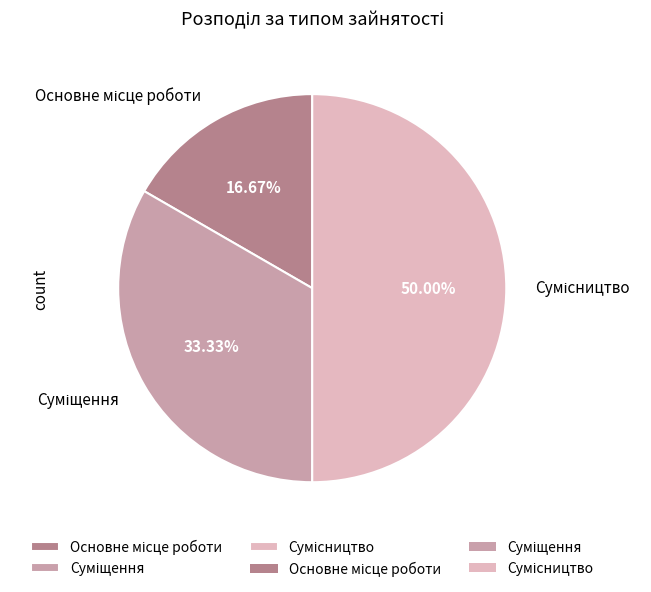

How many segments does this pie chart have?

3